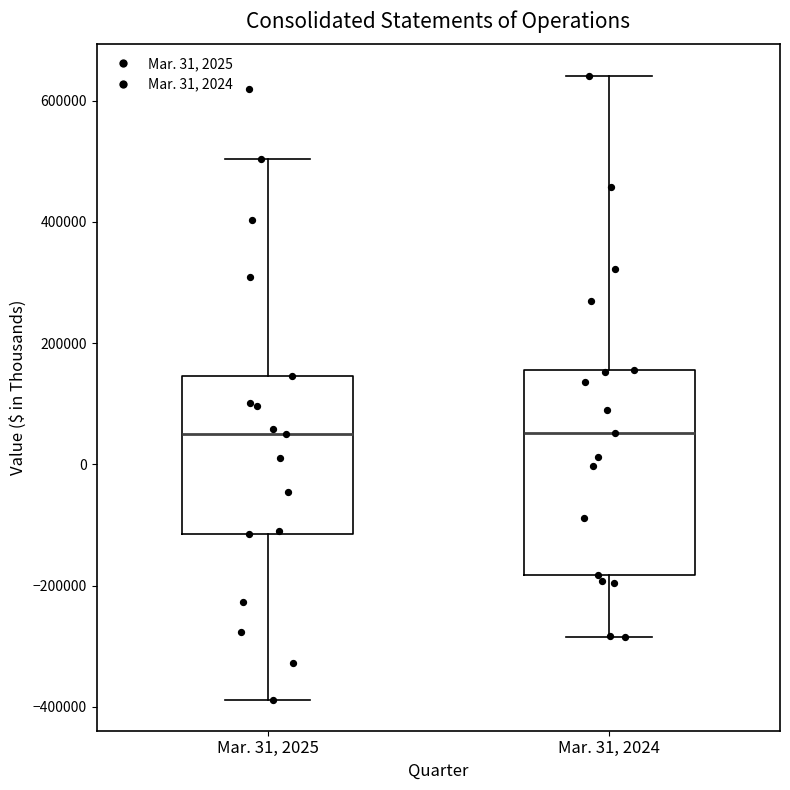

Which box is the tallest, from its lower edge to its upper edge?

Mar. 31, 2024